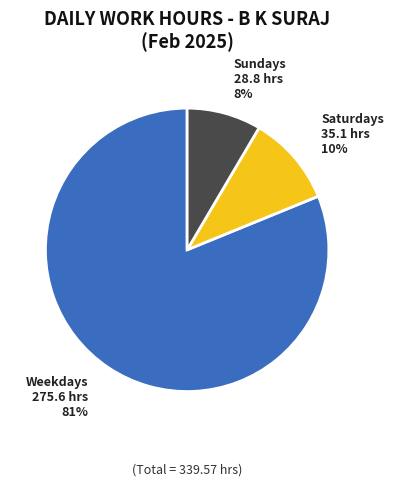

Does any single category account for the majority?

Yes